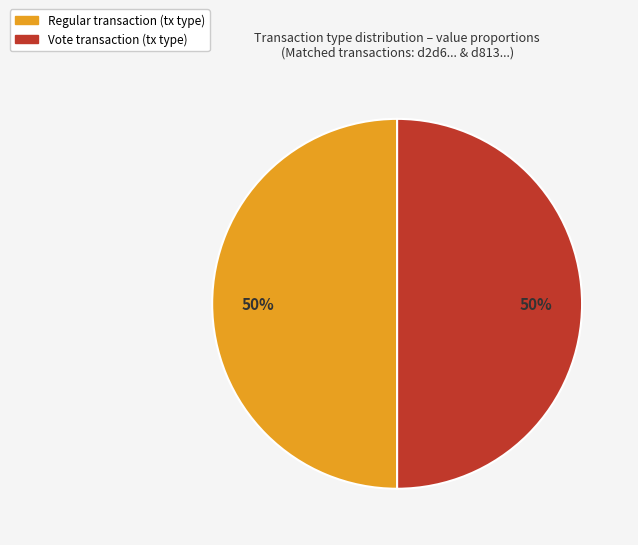

To the nearest percent, what percentage of the pie is Vote?

50%